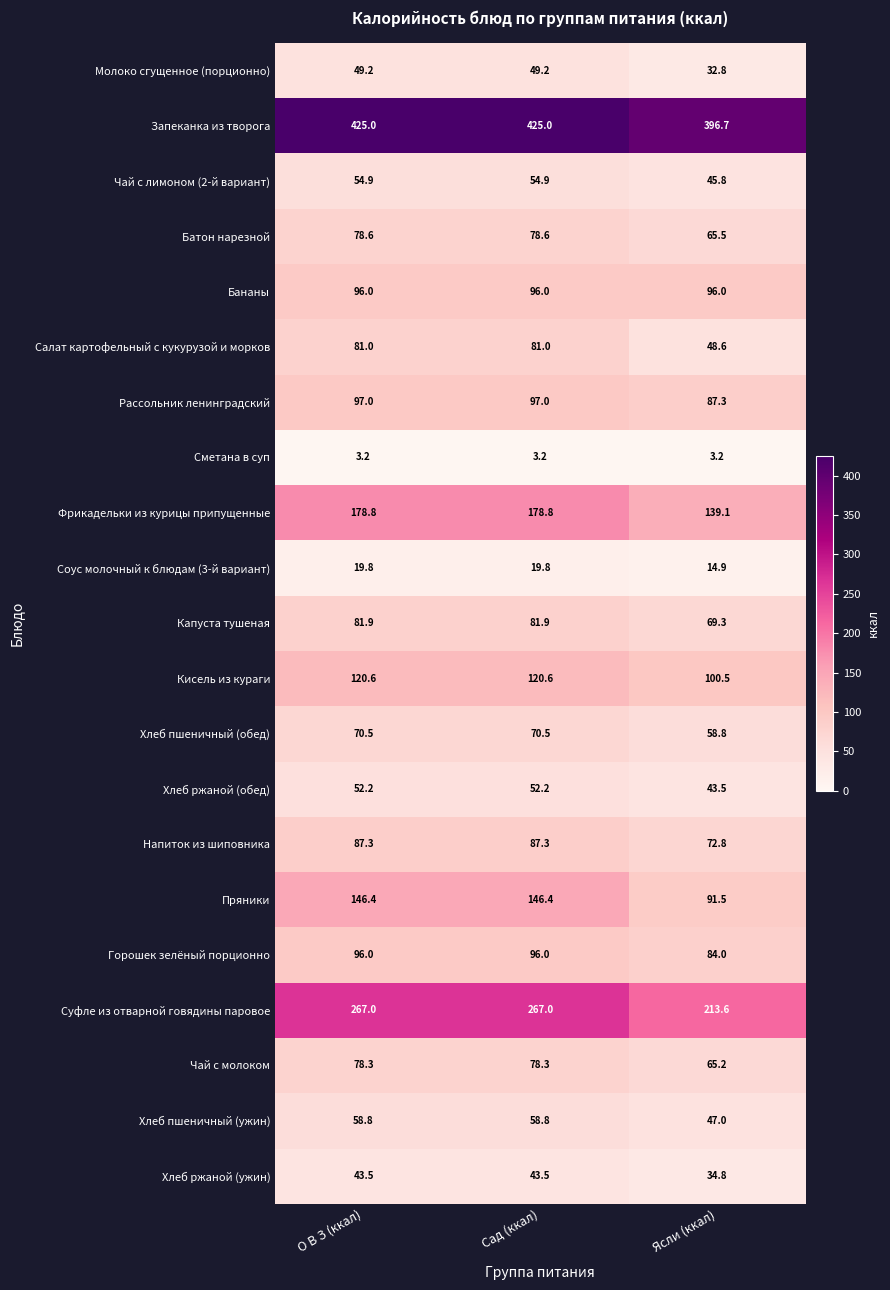

What is the maximum value for Напиток из шиповника?

87.3